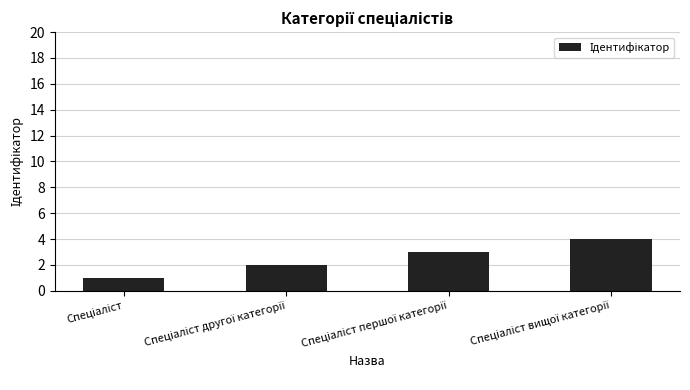

What is the smallest value displayed?

1